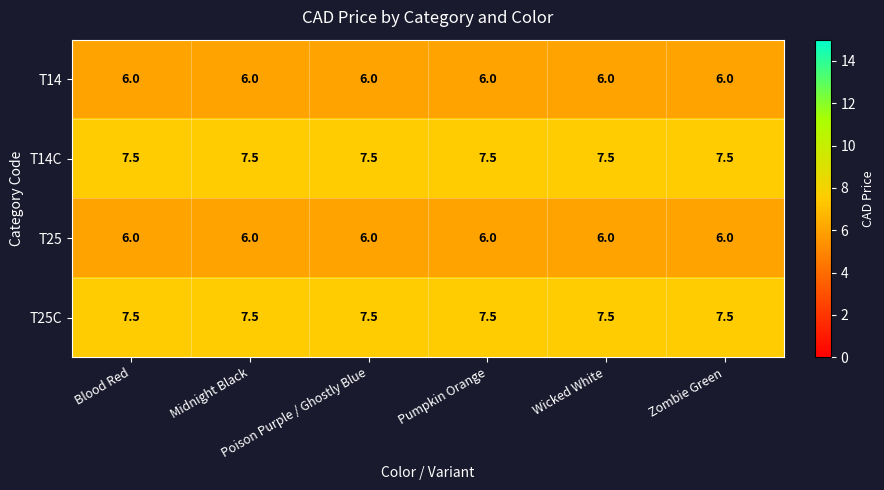

What is the sum of all T25 values?

36.0